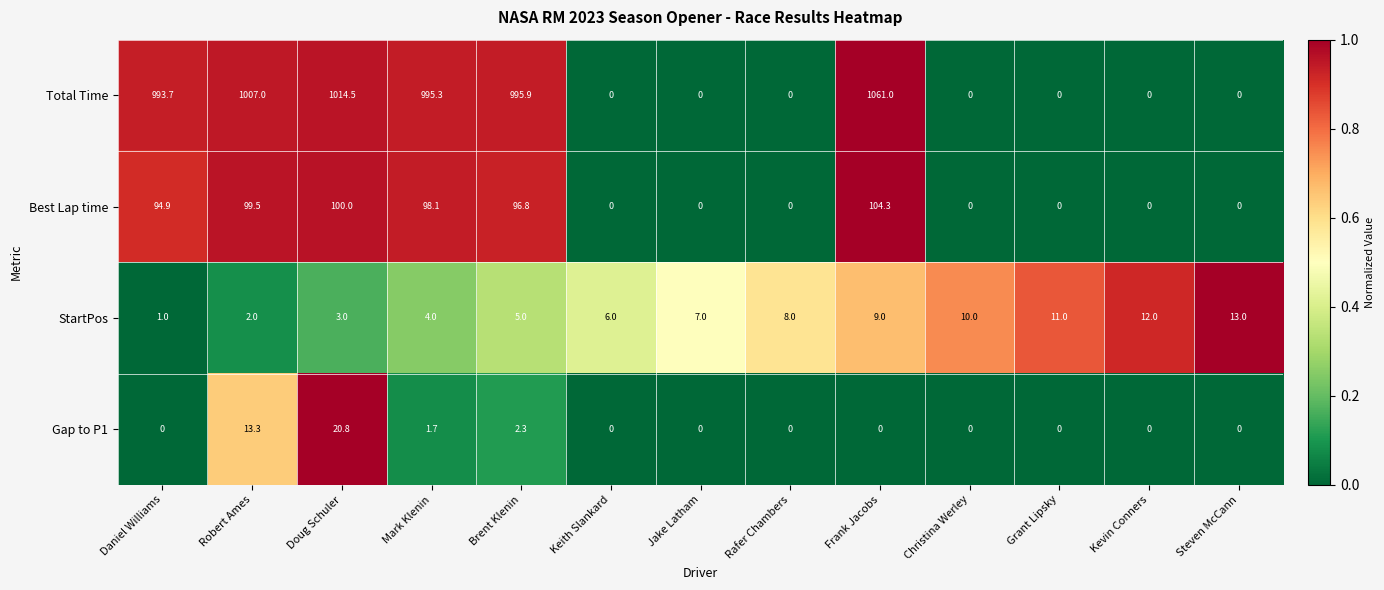

At which label is Gap to P1 closest to 10?

Robert Ames